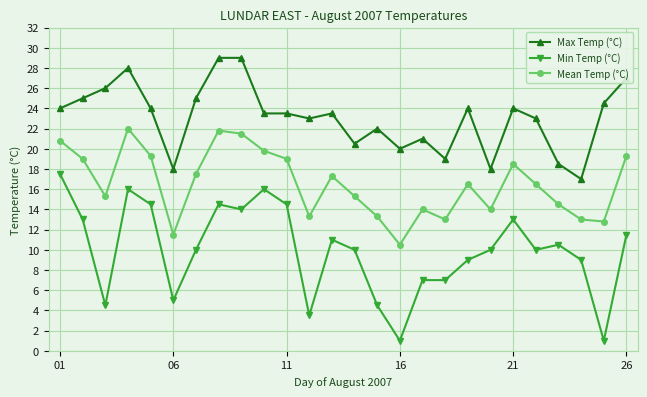

Which series has the largest range (max minus min)?

Min Temp (°C)